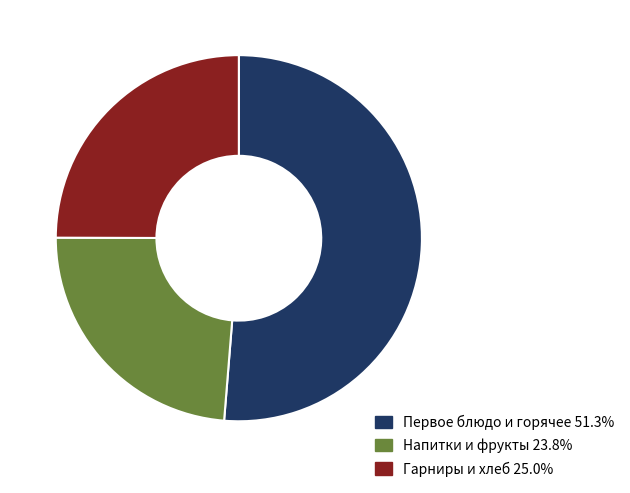

Does any single category account for the majority?

Yes